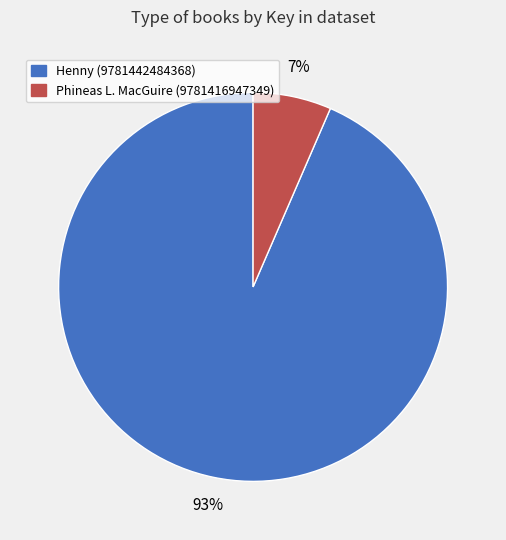

Combined, do Phineas L. MacGuire (9781416947349) and Henny (9781442484368) account for over 50%?

Yes